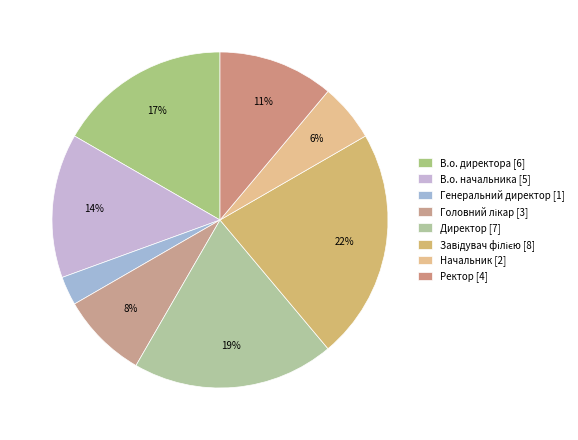

Rank the categories by value from highest to lowest.

Завідувач філією, Директор, В.о. директора, В.о. начальника, Ректор, Головний лікар, Начальник, Генеральний директор